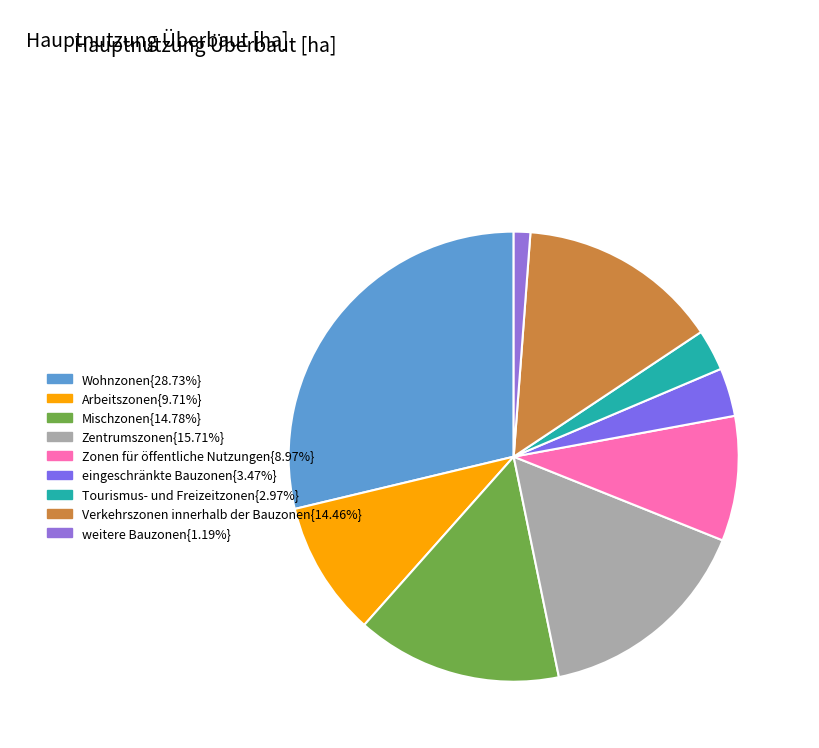

How many slices are in this pie chart?

9